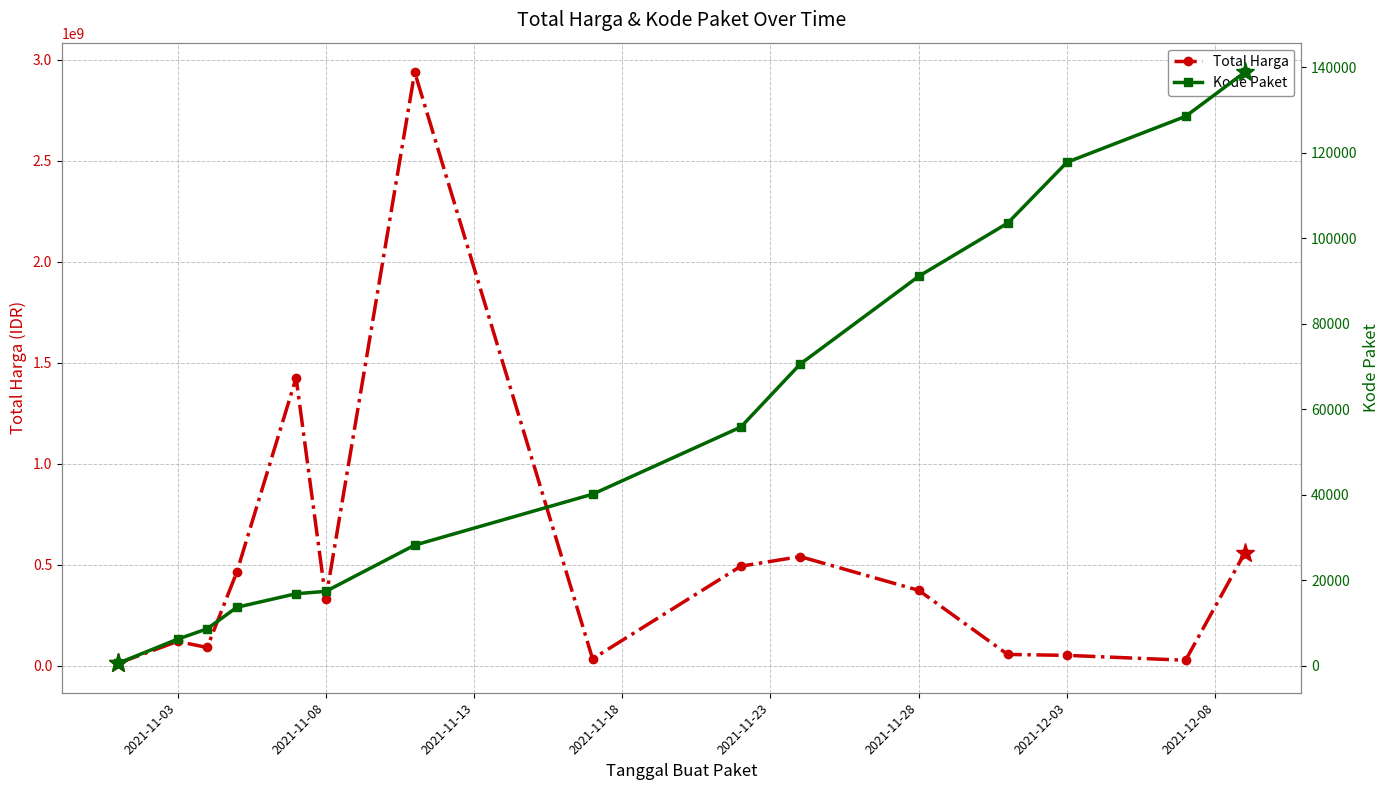

What is the difference between the second highest and second lowest values in the Total Harga series?

1398455900